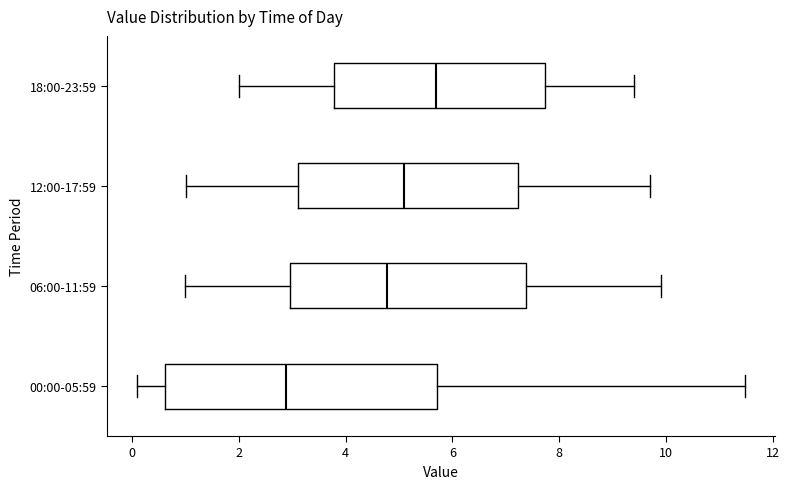

Reading bottom to top, transcribe this box plot: for each box, give where its median line is, the range the box spans, and where its two whiskers end, as read against the x-axis. The values are not printed on the chart, so give them approximately, as read against the axis.

00:00-05:59: median 2.8, box 0.6 to 5.8, whiskers 0.2 to 11.4
06:00-11:59: median 4.8, box 3.0 to 7.4, whiskers 1.0 to 10.0
12:00-17:59: median 5.2, box 3.2 to 7.2, whiskers 1.0 to 9.8
18:00-23:59: median 5.8, box 3.8 to 7.8, whiskers 2.0 to 9.4